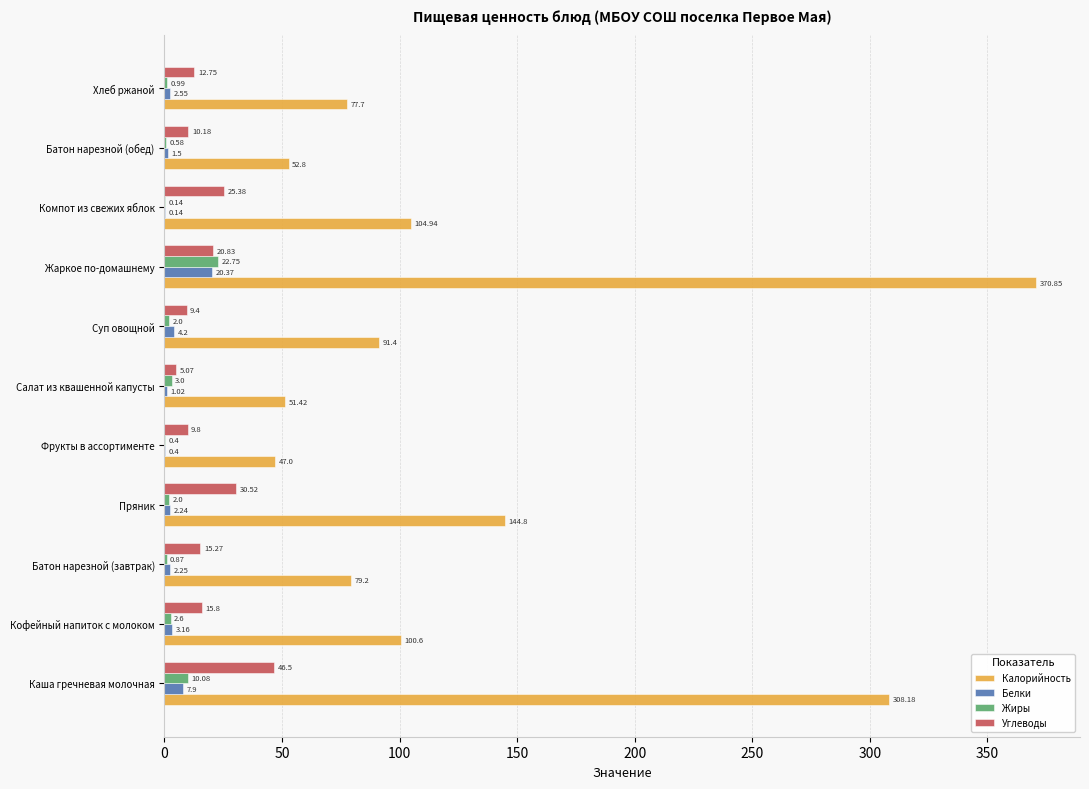

Which series changed the most between Фрукты в ассортименте and Суп овощной?

Калорийность